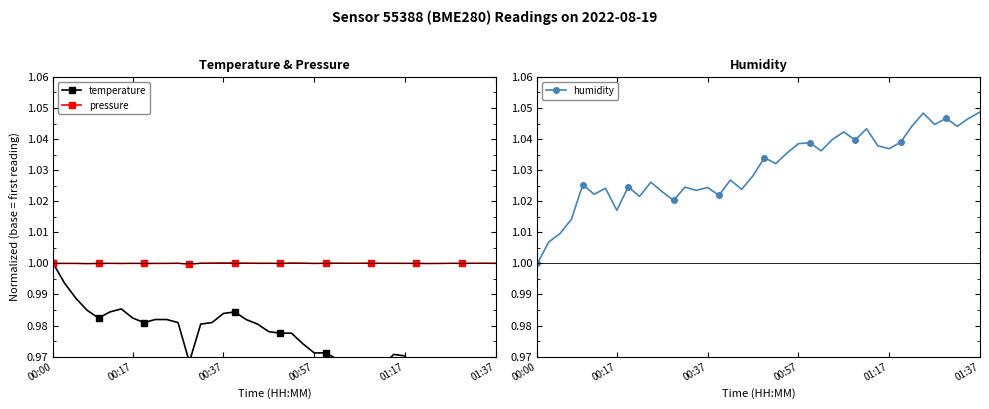

True or false: humidity and temperature cross at least once.

False